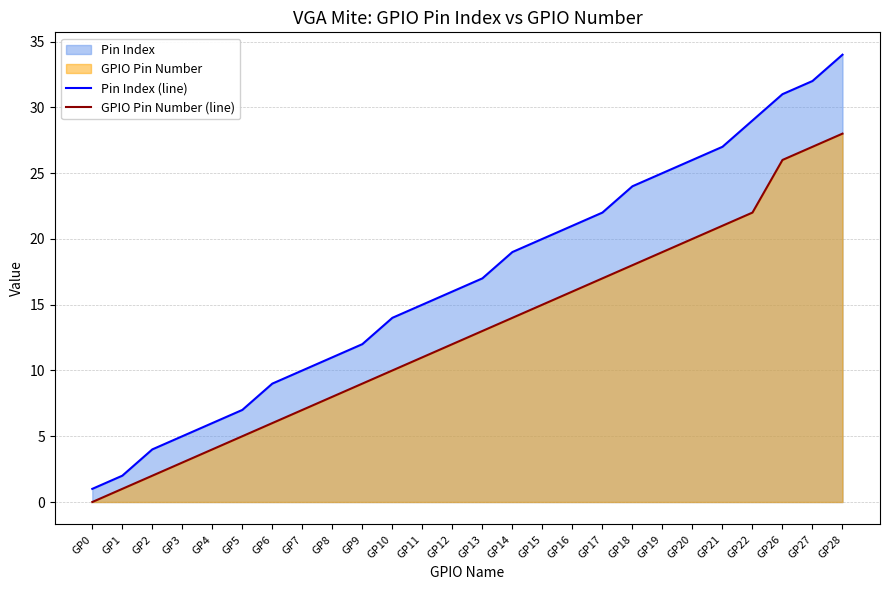

At how many categories does at least one series exceed 33?

1